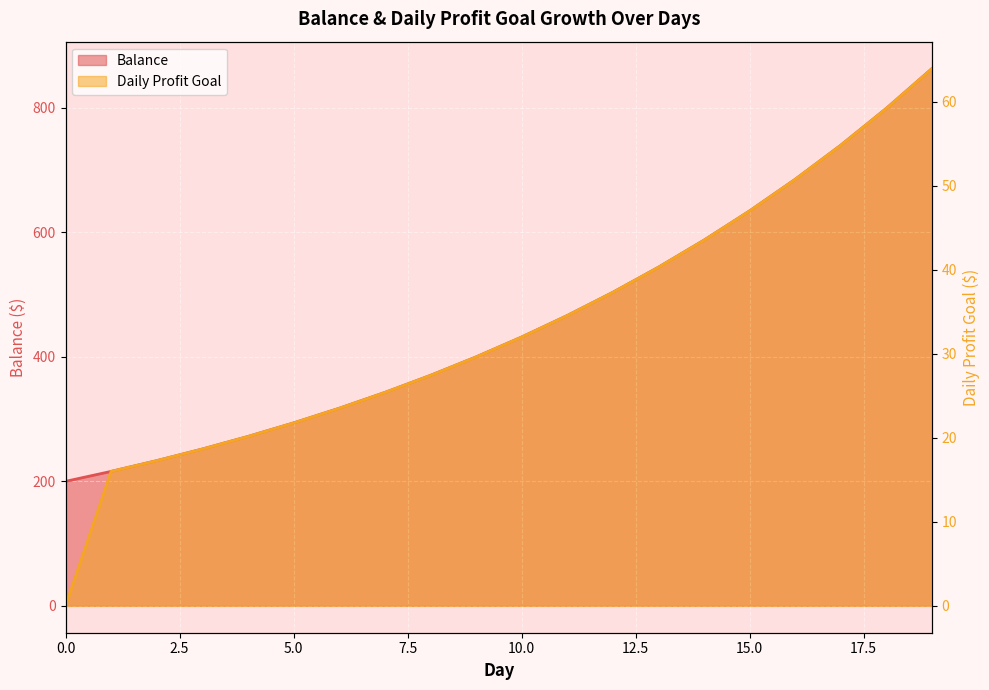

Which has a higher value, 4 or 10?

10